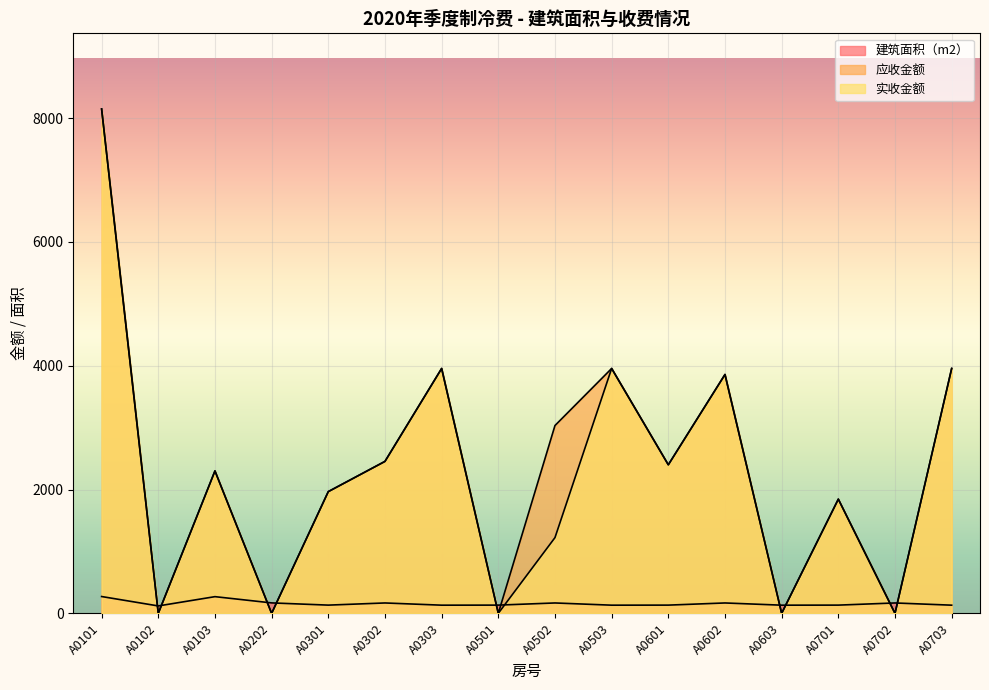

How many intersections are there between 应收金额 and 建筑面积（m2）?

10